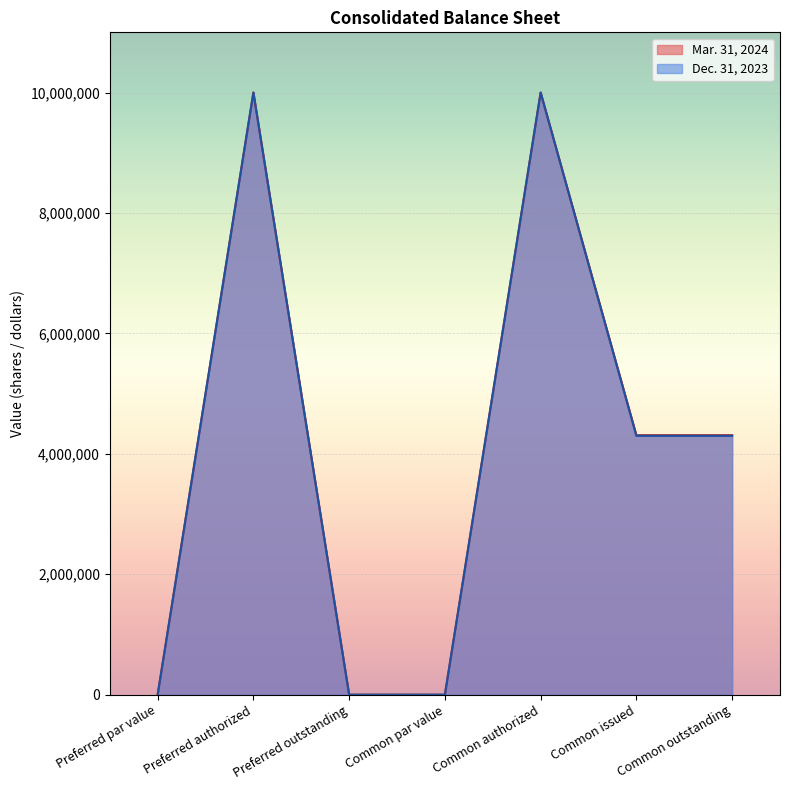

True or false: Mar. 31, 2024 and Dec. 31, 2023 cross at least once.

False